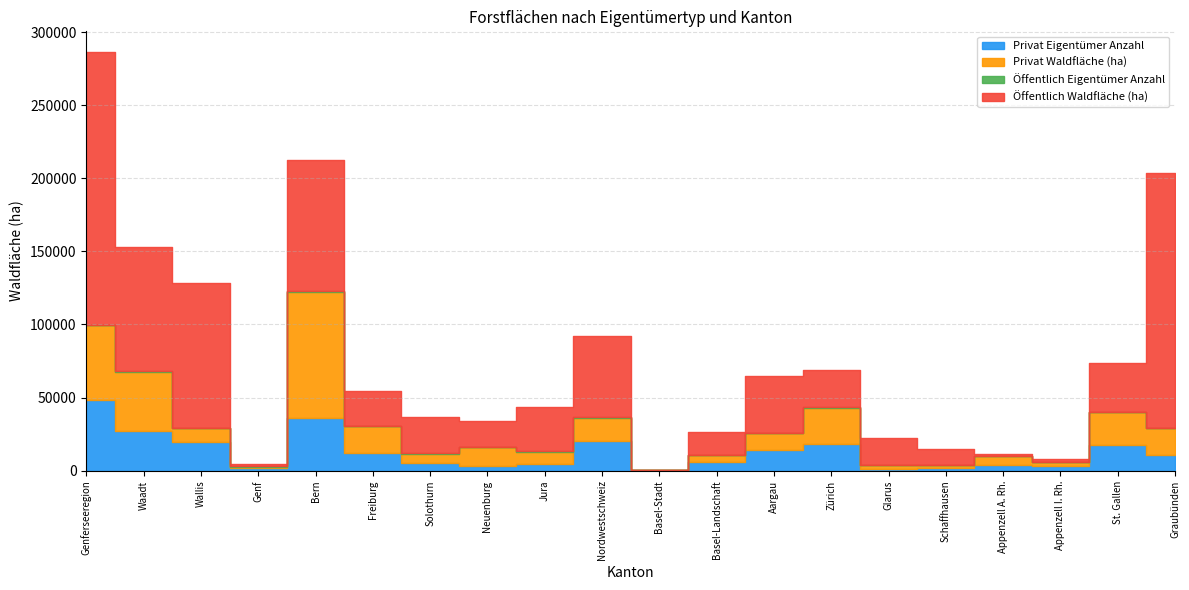

At which category is the sum across all series the highest?

Genferseeregion